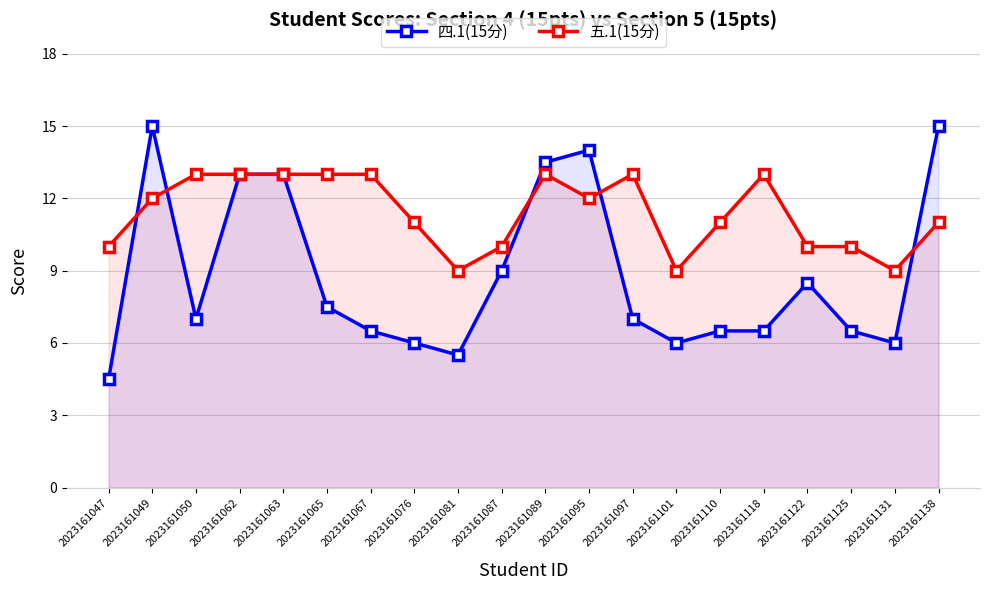

How many 五.1(15分) values are between 10 and 13?

17